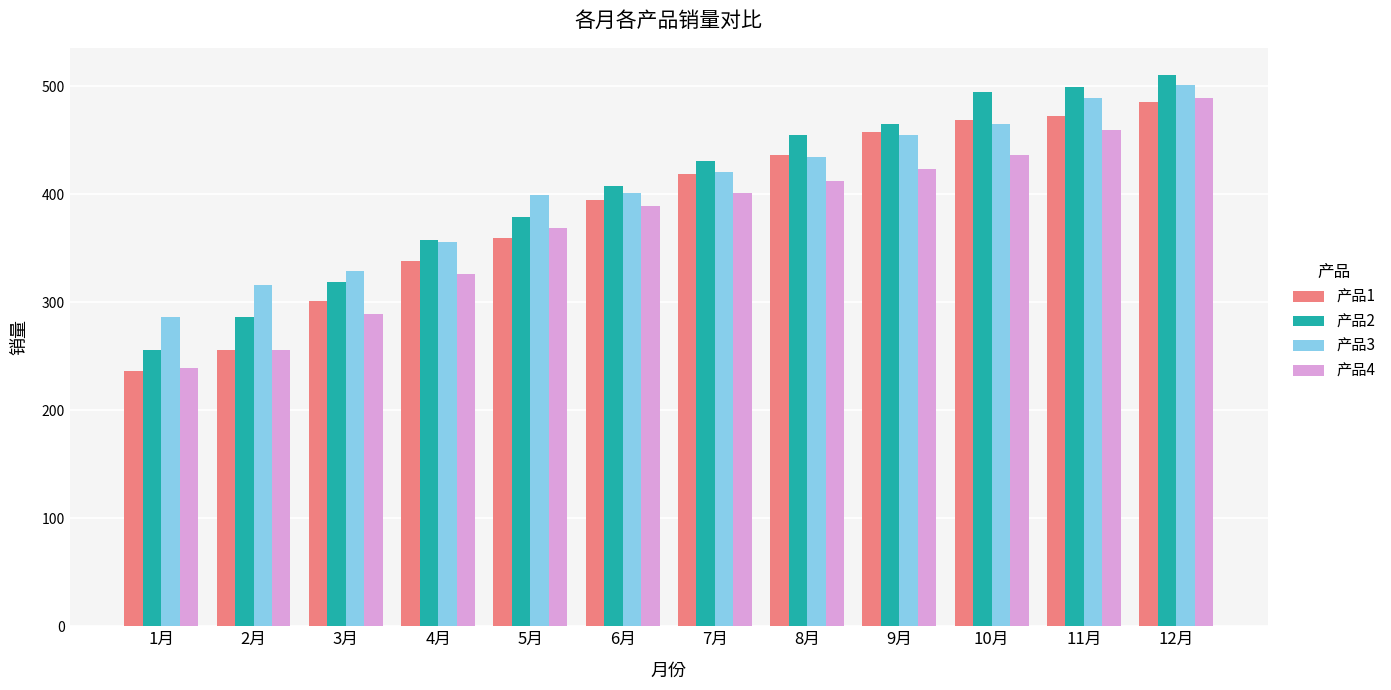

At which category is the sum across all series the highest?

12月